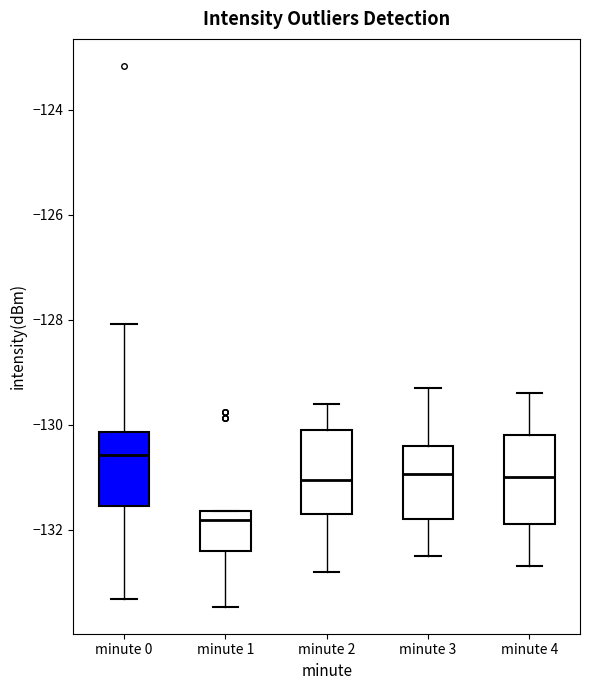

Reading left to right, transcribe this box plot: for each box, give where its median line is, the range the box spans, and where its two whiskers end, as read against the y-axis. The values are not printed on the chart, so give them approximately, as read against the axis.

minute 0: median -130.6, box -131.6 to -130.2, whiskers -133.4 to -128.0
minute 1: median -131.8, box -132.4 to -131.6, whiskers -133.4 to -131.6
minute 2: median -131.0, box -131.6 to -130.0, whiskers -132.8 to -129.6
minute 3: median -131.0, box -131.8 to -130.4, whiskers -132.4 to -129.2
minute 4: median -131.0, box -131.8 to -130.2, whiskers -132.6 to -129.4